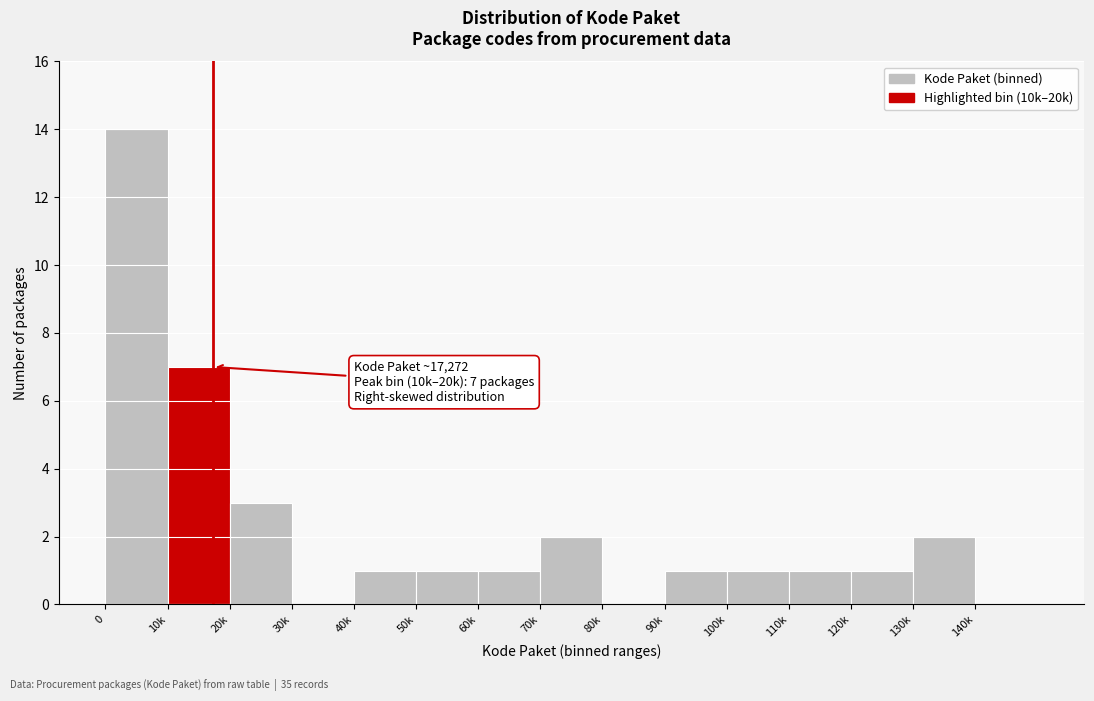

Reading left to right, list all the values displayed in this chart.

0=14	10k=7	20k=3	30k=0	40k=1	50k=1	60k=1	70k=2	80k=0	90k=1	100k=1	110k=1	120k=1	130k=2	140k=0